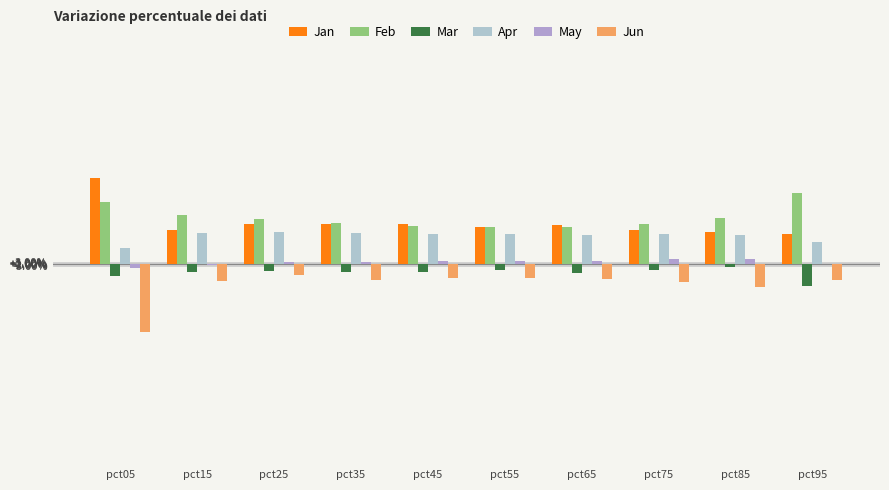

At how many categories does at least one series exceed 1?

2